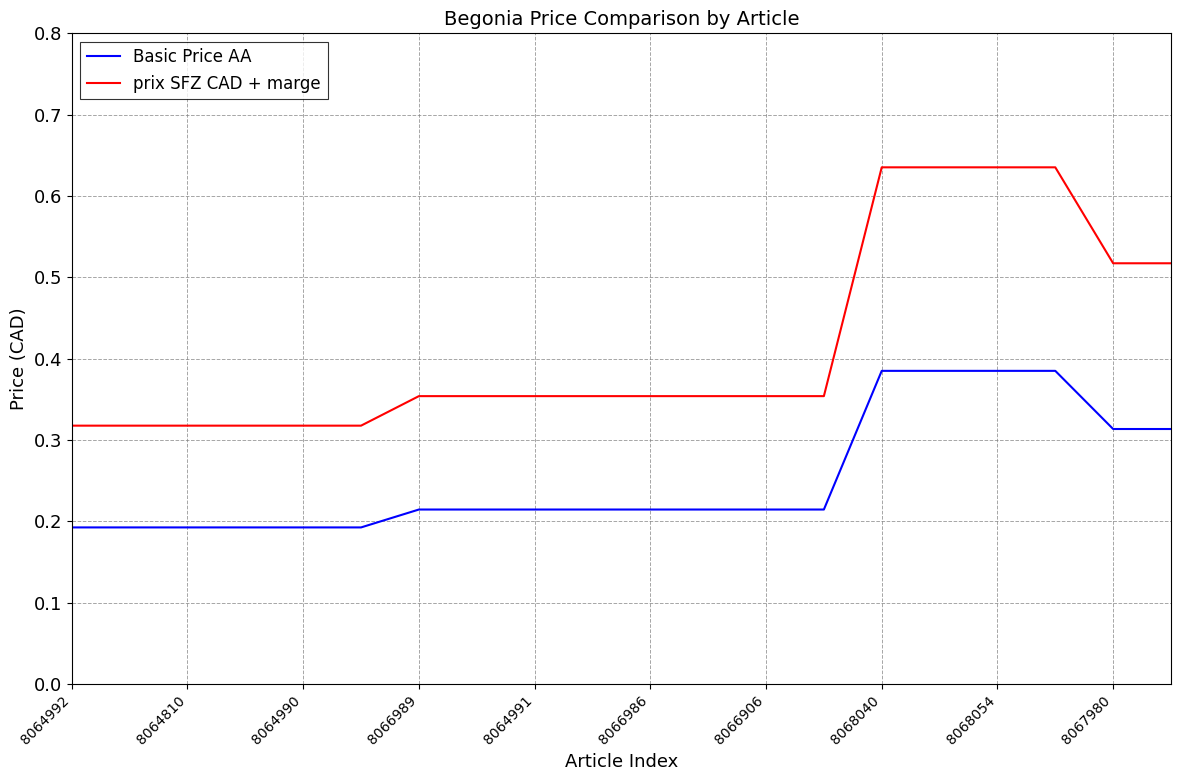

Which series has the largest total across all categories?

prix SFZ CAD + marge